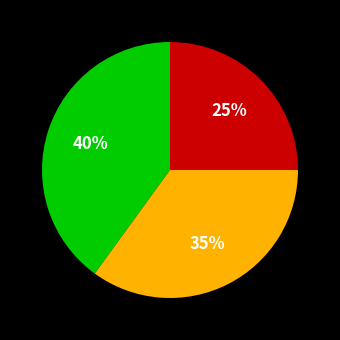

To the nearest percent, what is the difference between the largest and smallest slice percentages?

15%